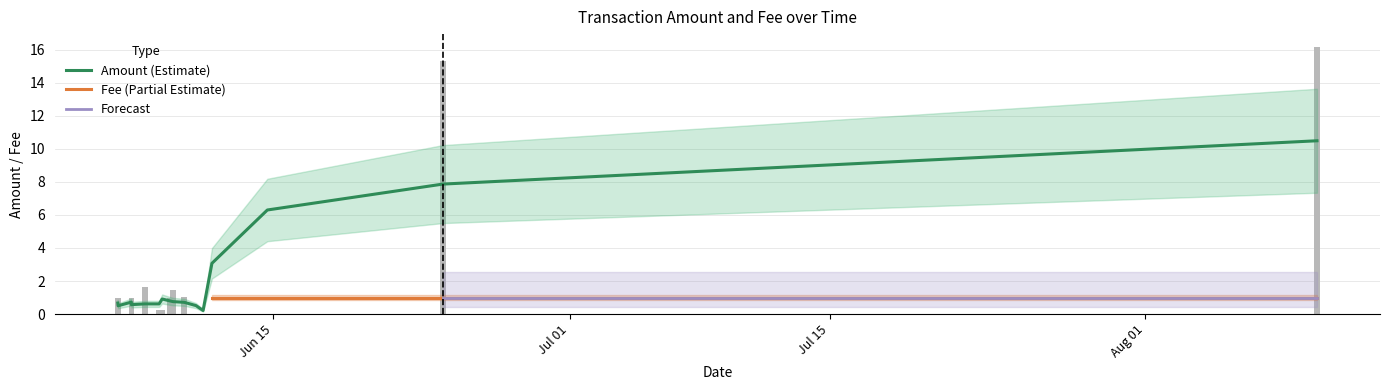

Which has a higher value, 2017-06-11 05:27:02 or 2017-06-10 20:17:31?

2017-06-11 05:27:02